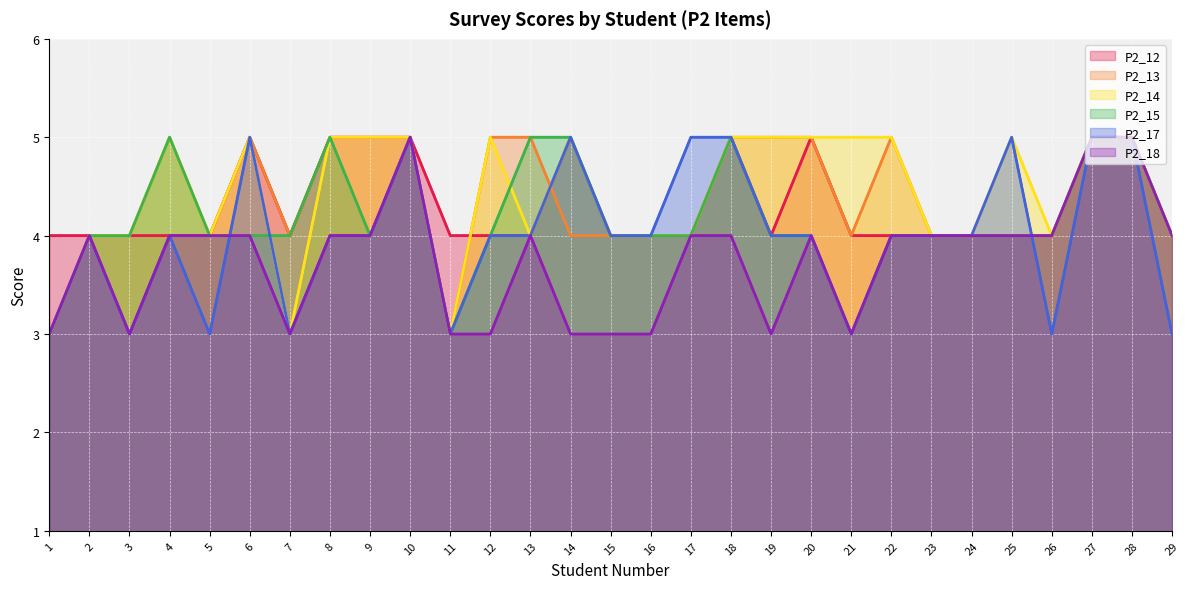

Is the value of P2_13 at 23 greater than the value of P2_15 at 6?

No